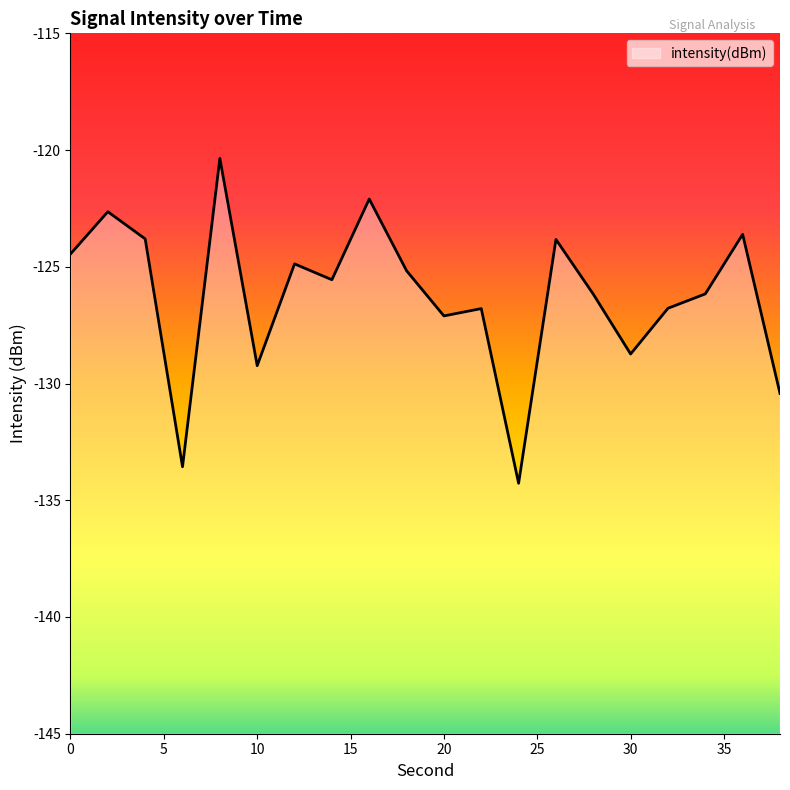

The chart shows a value of -124.9 at 12. True or false?

True